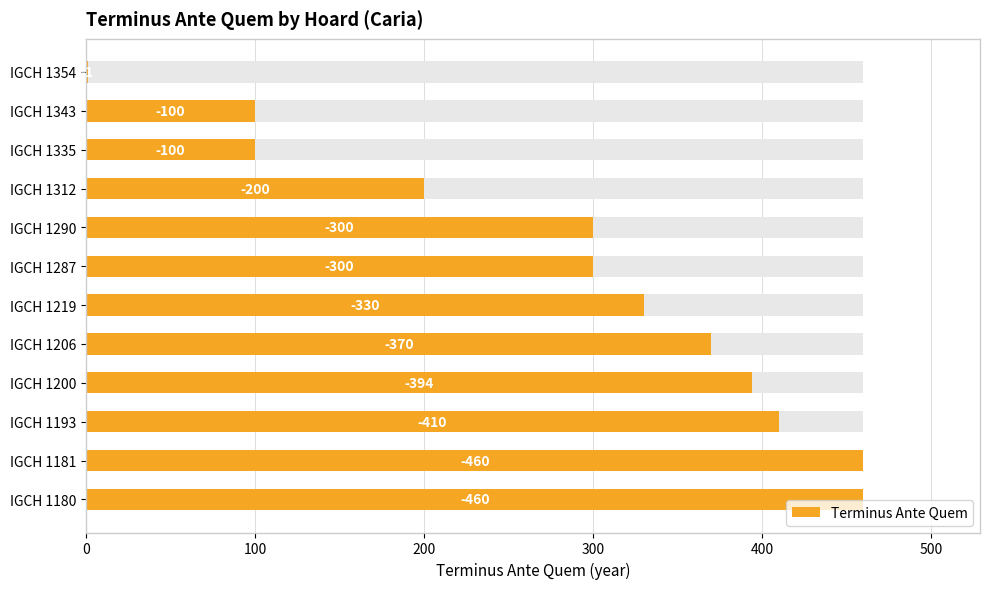

True or false: the data shows 758 at IGCH 1181.

False